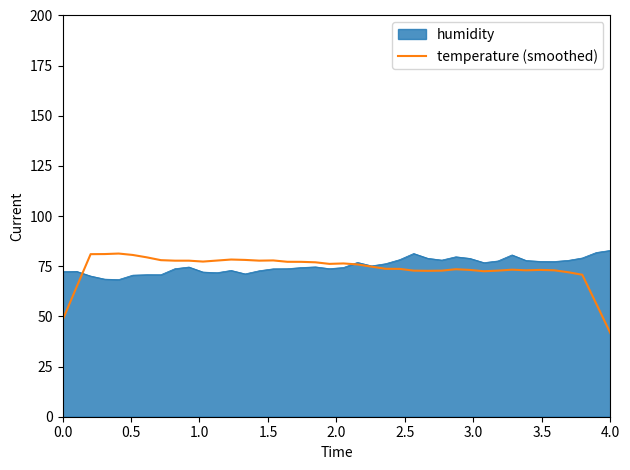

What is the smallest value displayed?

41.7